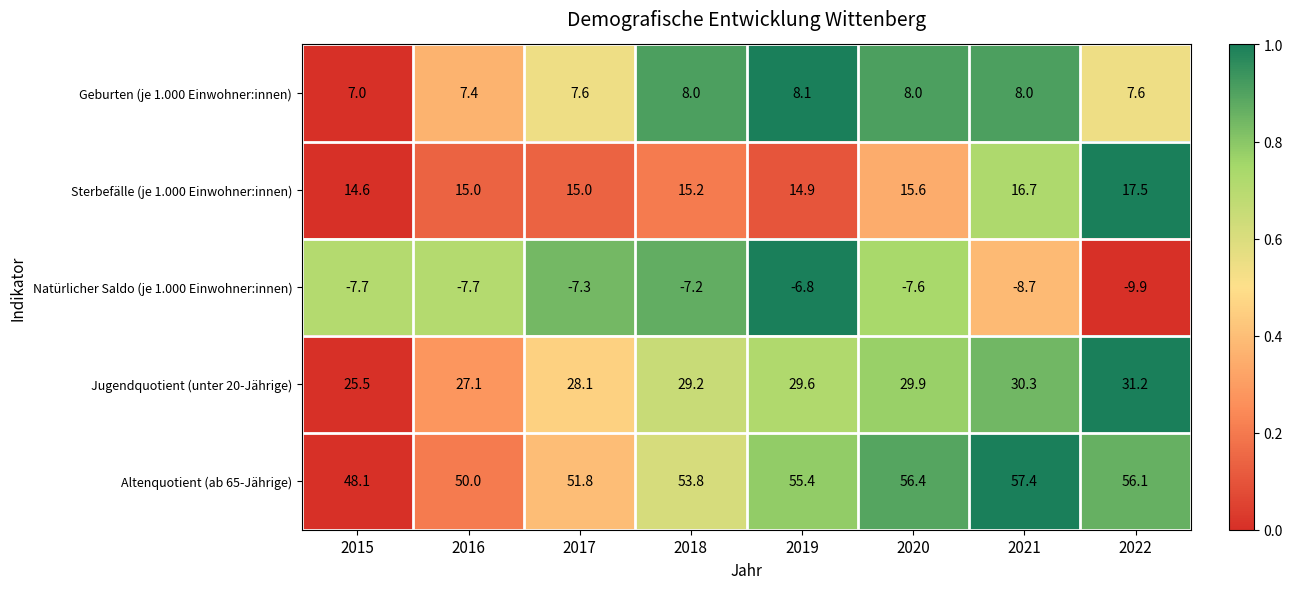

What is the difference between the second highest and second lowest values in the Altenquotient (ab 65-Jährige) series?

6.4